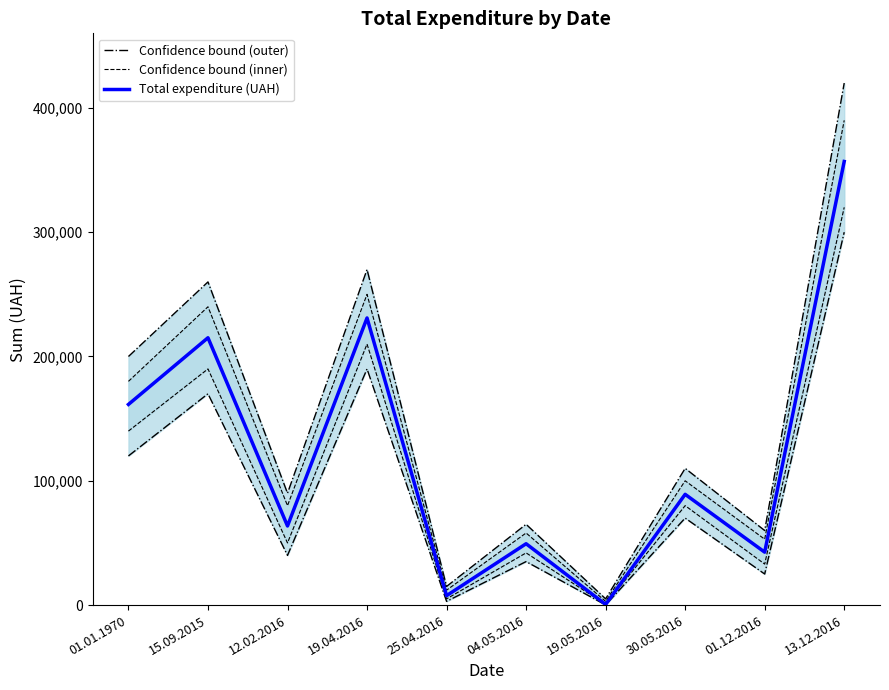

What is the difference between the maximum and minimum values in the Confidence bound (inner) series?

387000.0